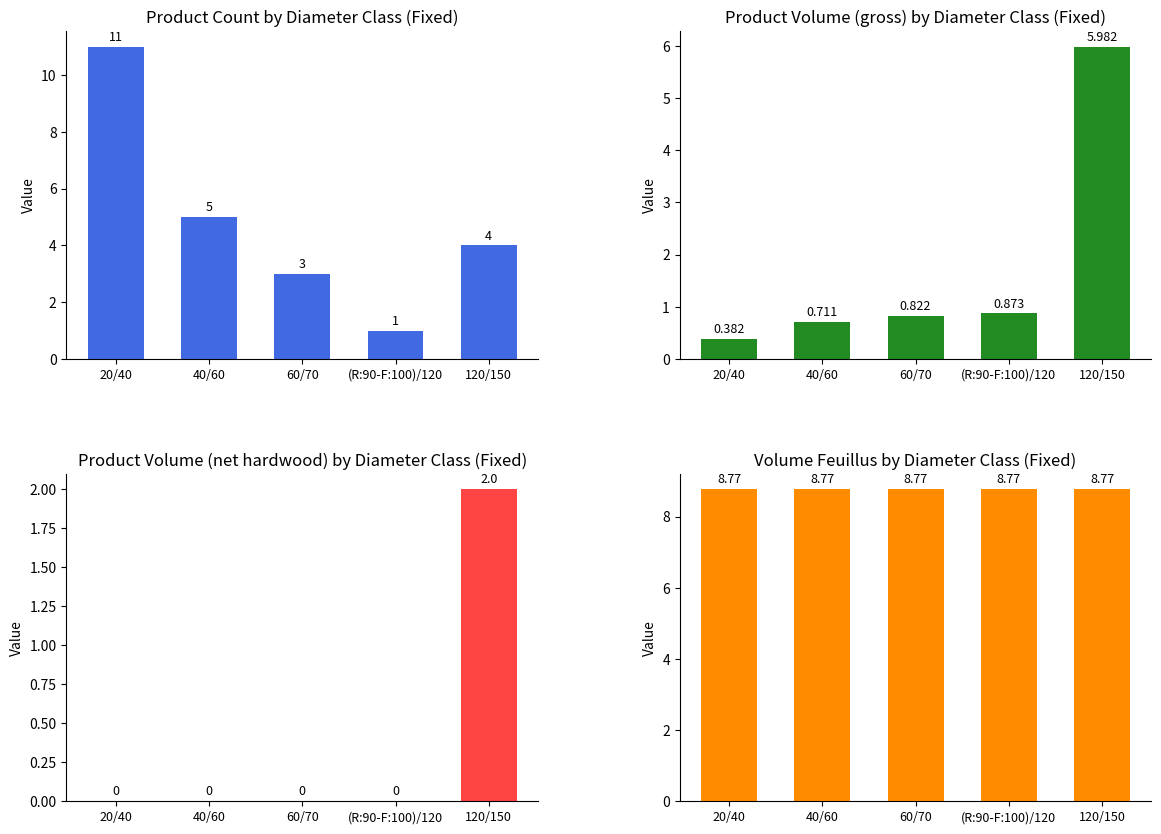

Reading right to left, list all the values displayed in this chart.

produit_nbre: 120/150=4.0	(R:90-F:100)/120=1.0	60/70=3.0	40/60=5.0	20/40=11.0
produit_vtgr: 120/150=6.0	(R:90-F:100)/120=0.9	60/70=0.8	40/60=0.7	20/40=0.4
produit_vtrh: 120/150=2.0	(R:90-F:100)/120=0.0	60/70=0.0	40/60=0.0	20/40=0.0
volume_feuillus: 120/150=8.8	(R:90-F:100)/120=8.8	60/70=8.8	40/60=8.8	20/40=8.8